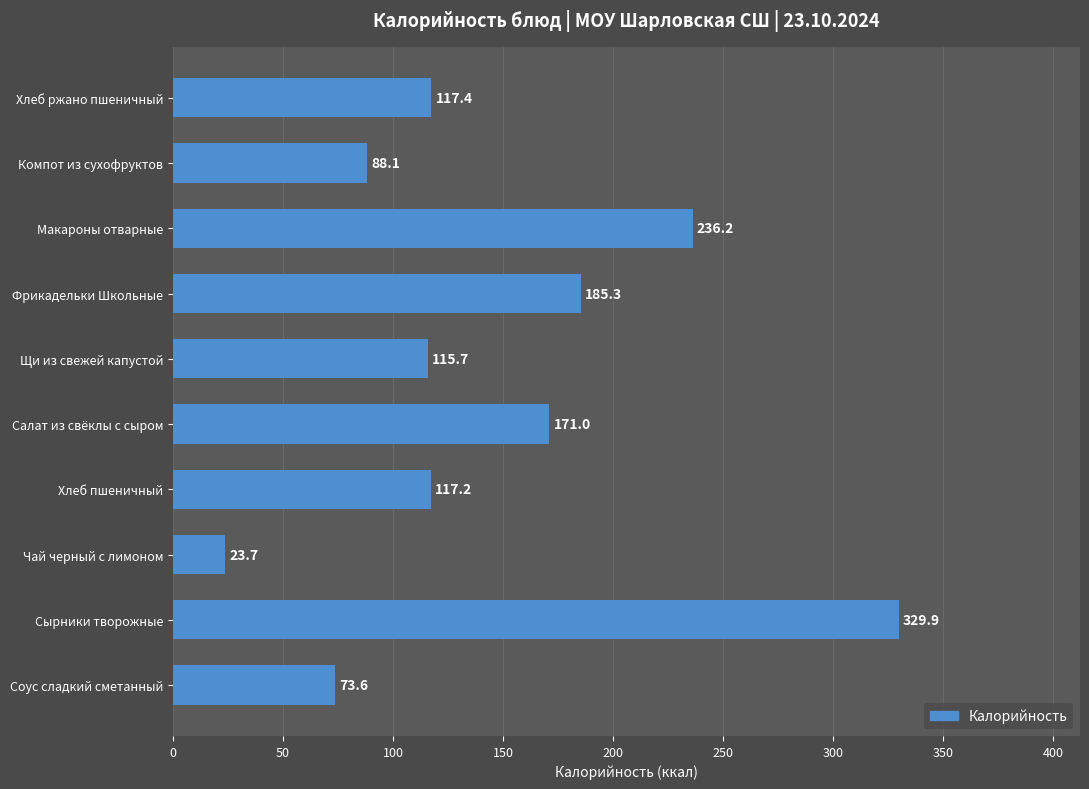

What is the sum of the values at Хлеб пшеничный and Фрикадельки Школьные?

302.5